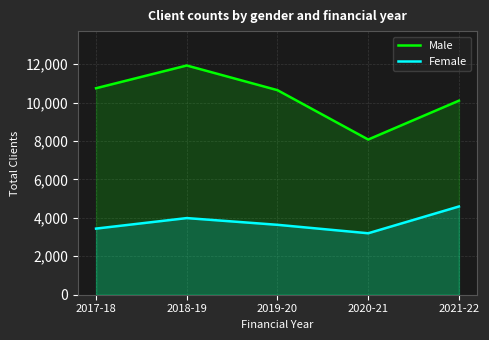

What is the maximum value for Male?

11928